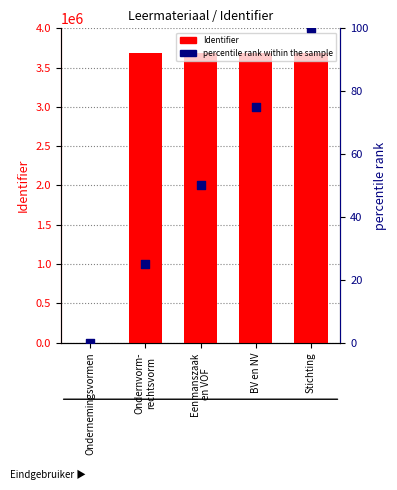

Is the value of Identifier (count) at Stichting greater than the value of percentile rank within the sample at BV en NV?

Yes